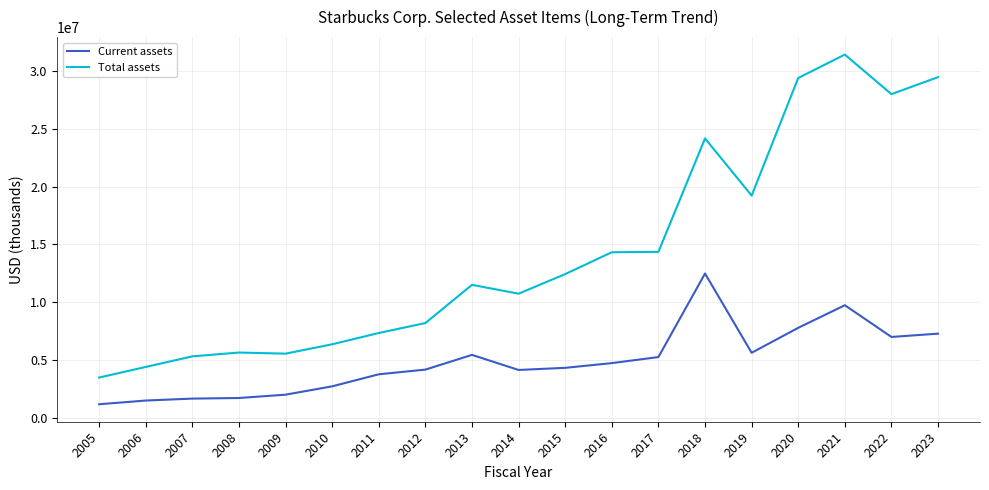

What is the highest value of the Total assets series?

31392600